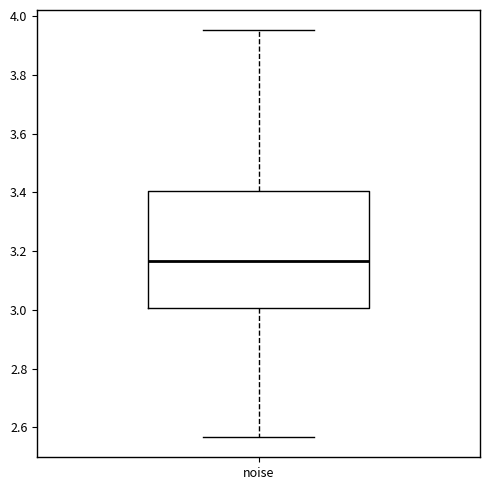

Transcribe this box plot: give where the median line is, the range the box spans, and where the two whiskers end, as read against the y-axis. The values are not printed on the chart, so give them approximately, as read against the axis.

median 3.16, box 3.00 to 3.40, whiskers 2.56 to 3.96